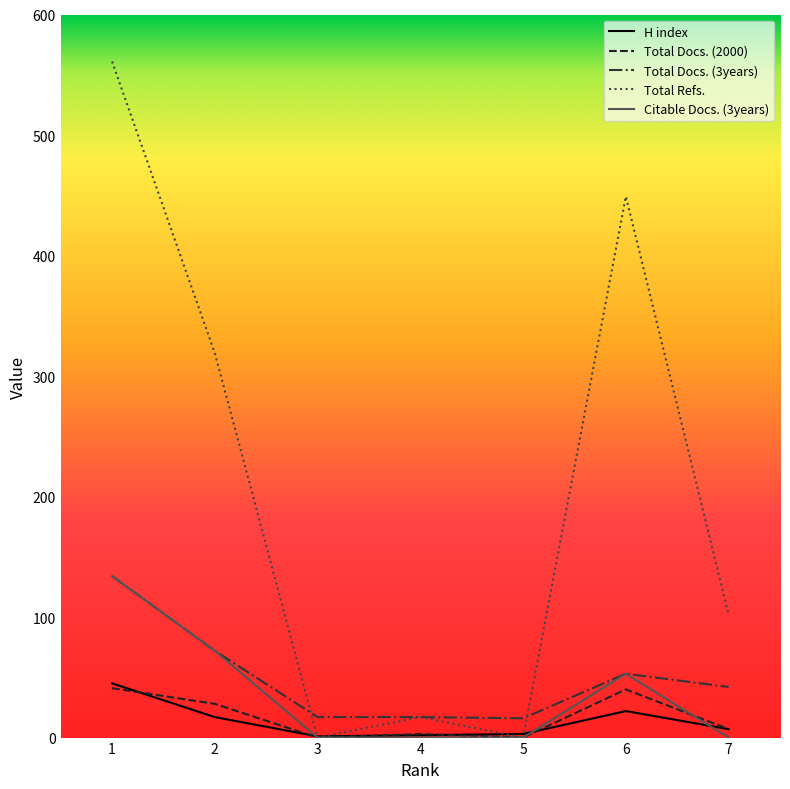

Does the chart have visible grid lines?

No